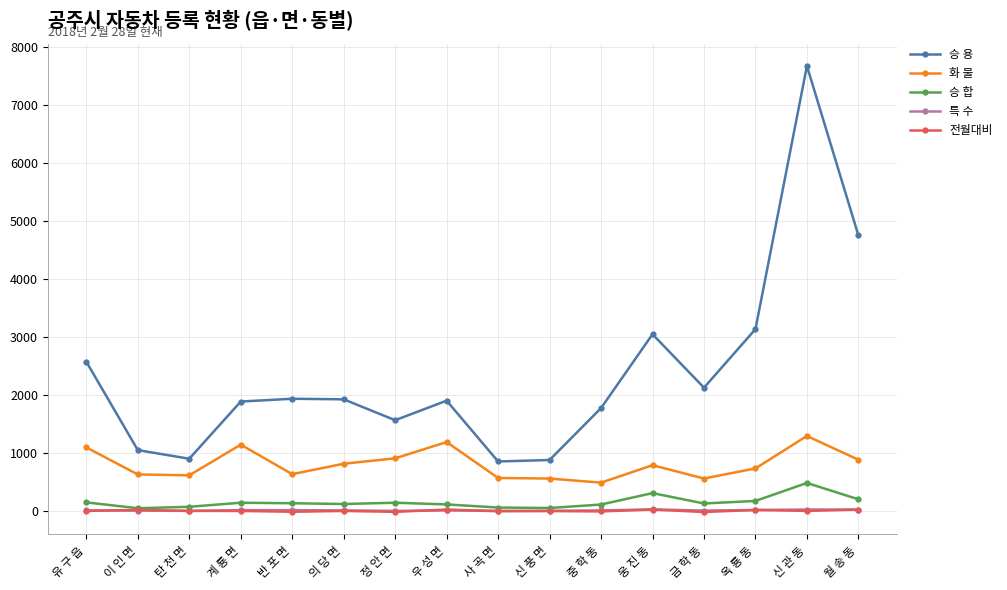

How many series are shown in this chart?

5